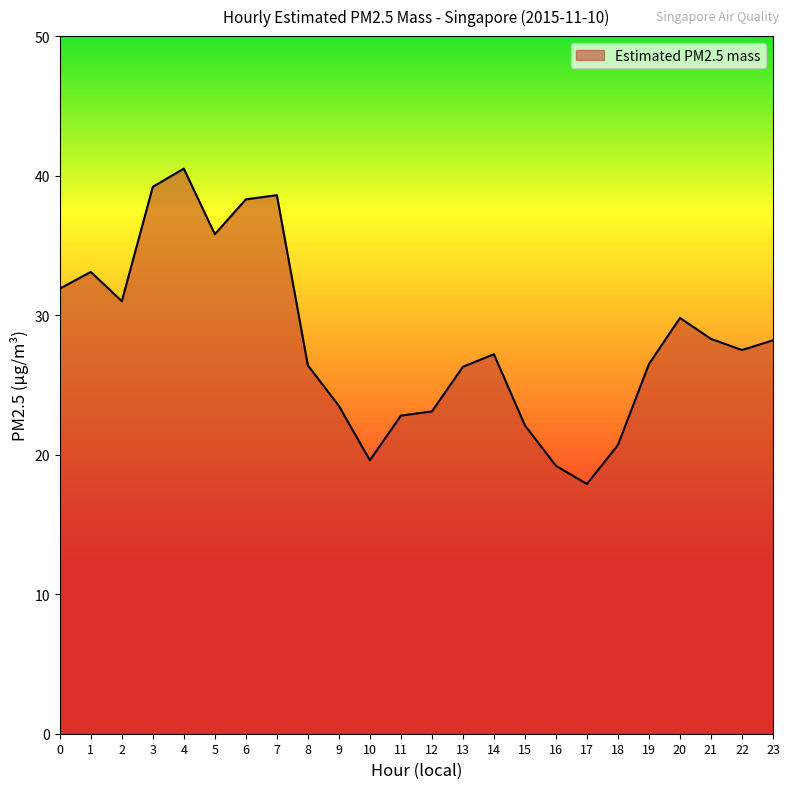

What is the difference between the values at 0 and 10?

12.3